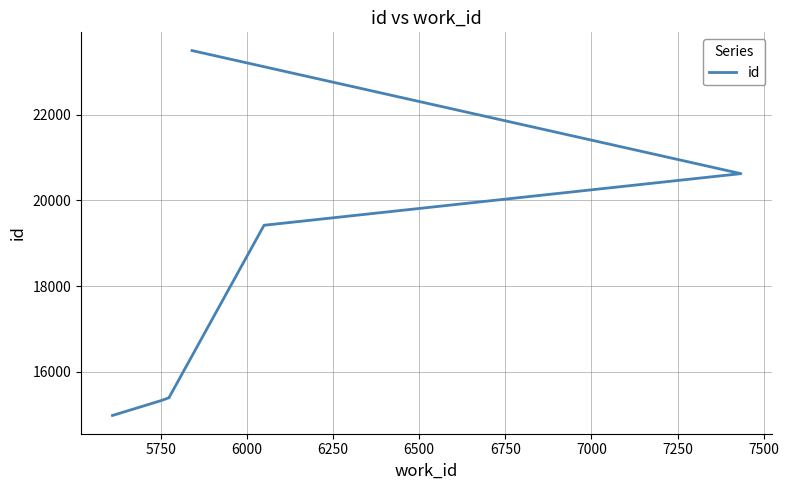

Does the chart have visible grid lines?

Yes